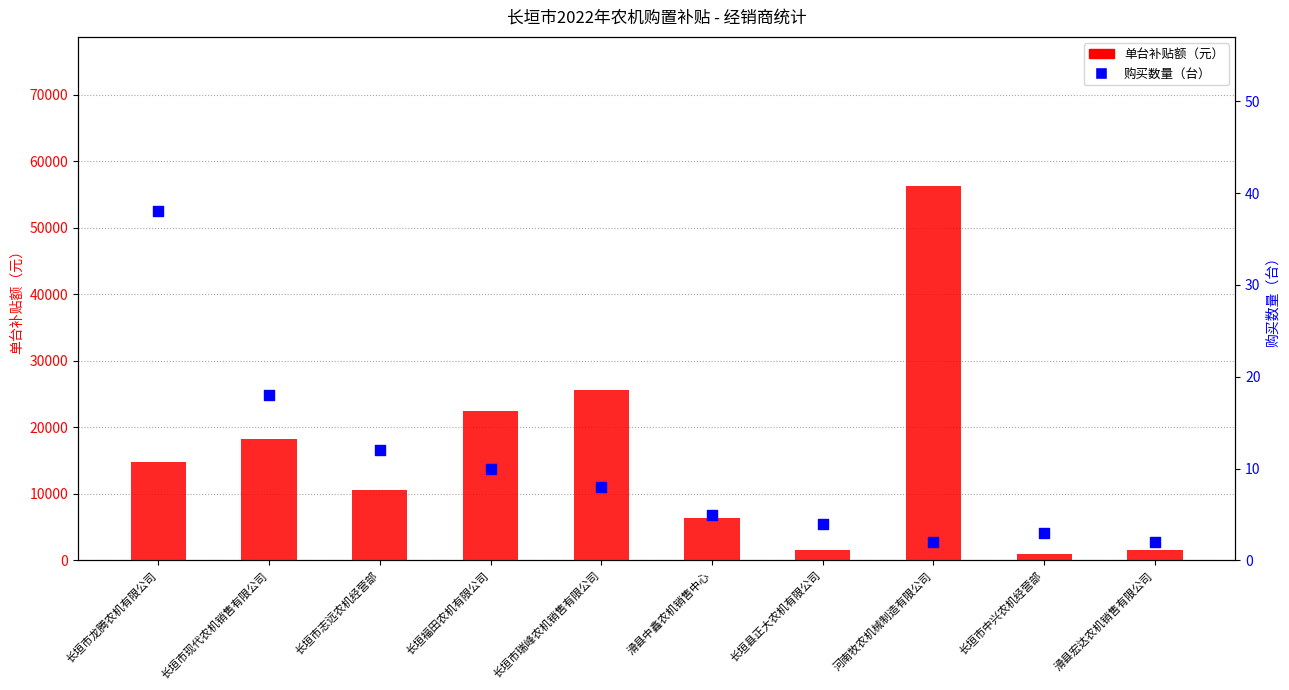

Which series contains the highest Y value?

单台补贴额（元）